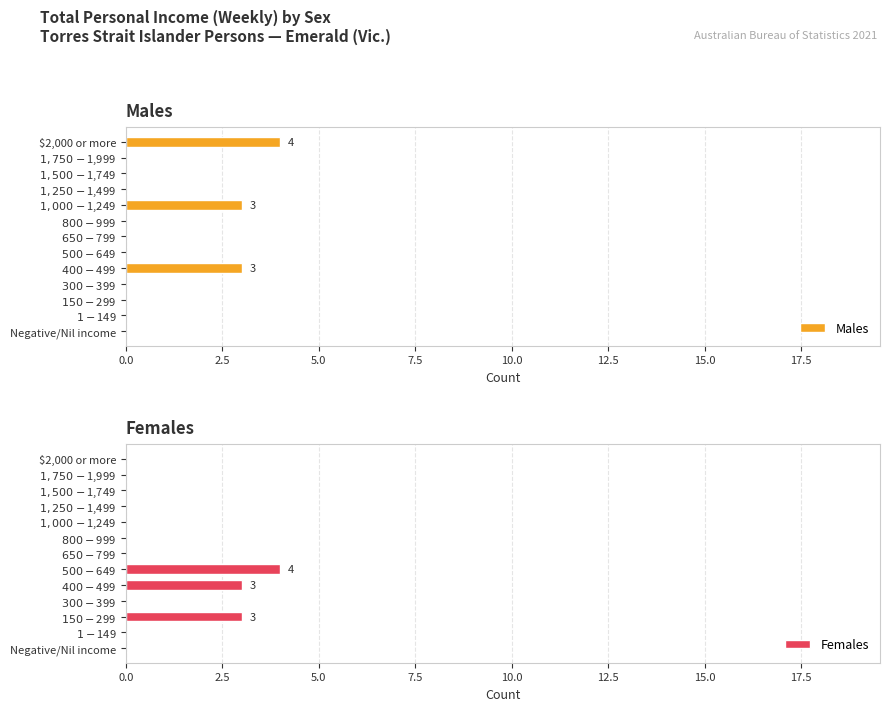

Which series has the largest range (max minus min)?

Males